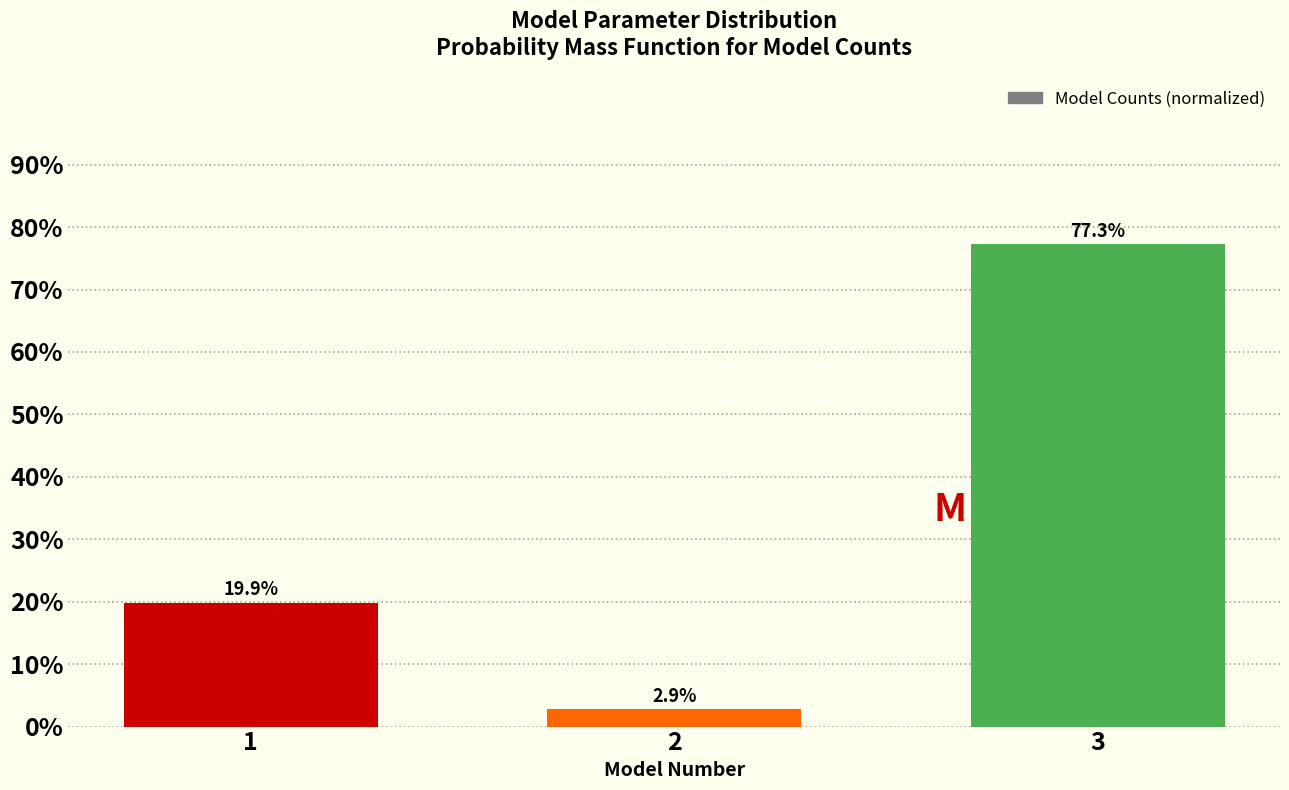

Does the chart contain any negative values?

No